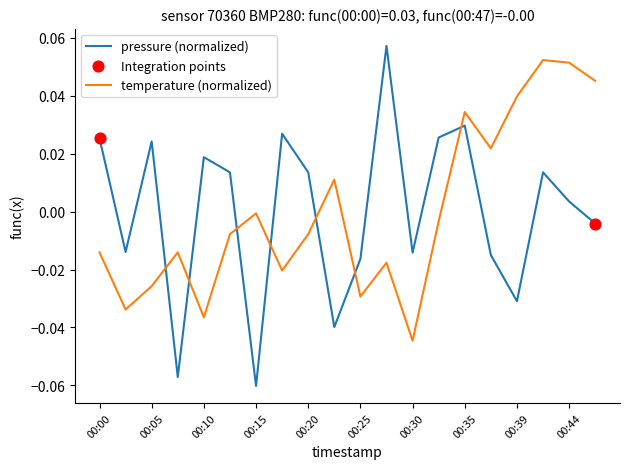

How many intersections are there between pressure (normalized) and temperature (normalized)?

7